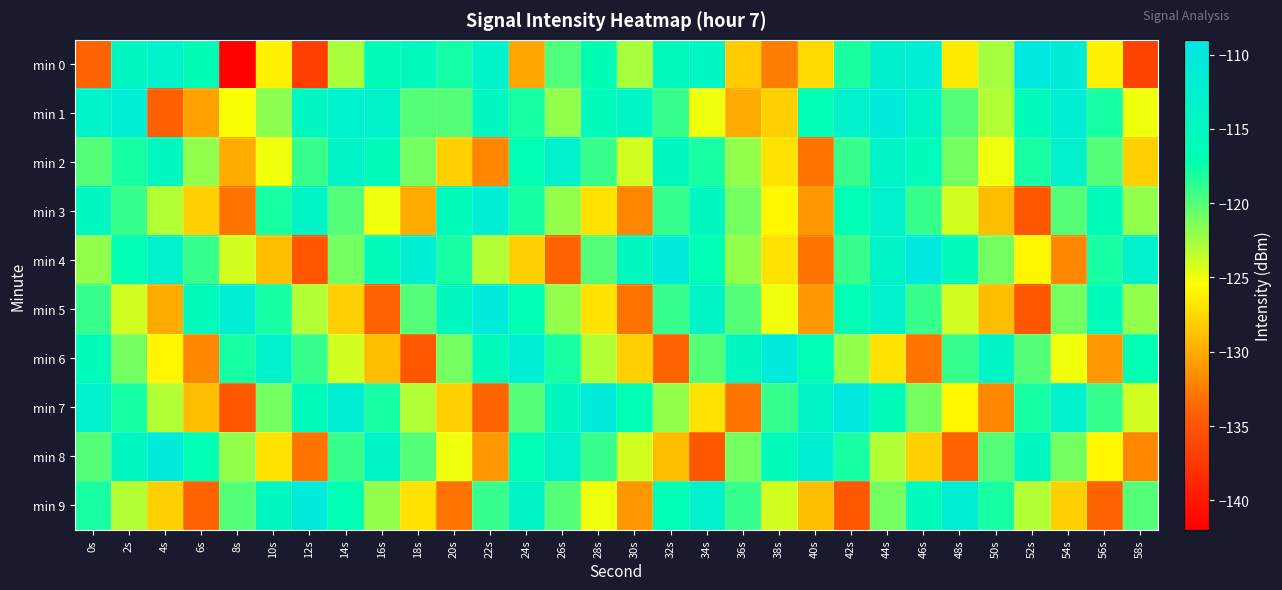

Count the number of categories in the chart.

30